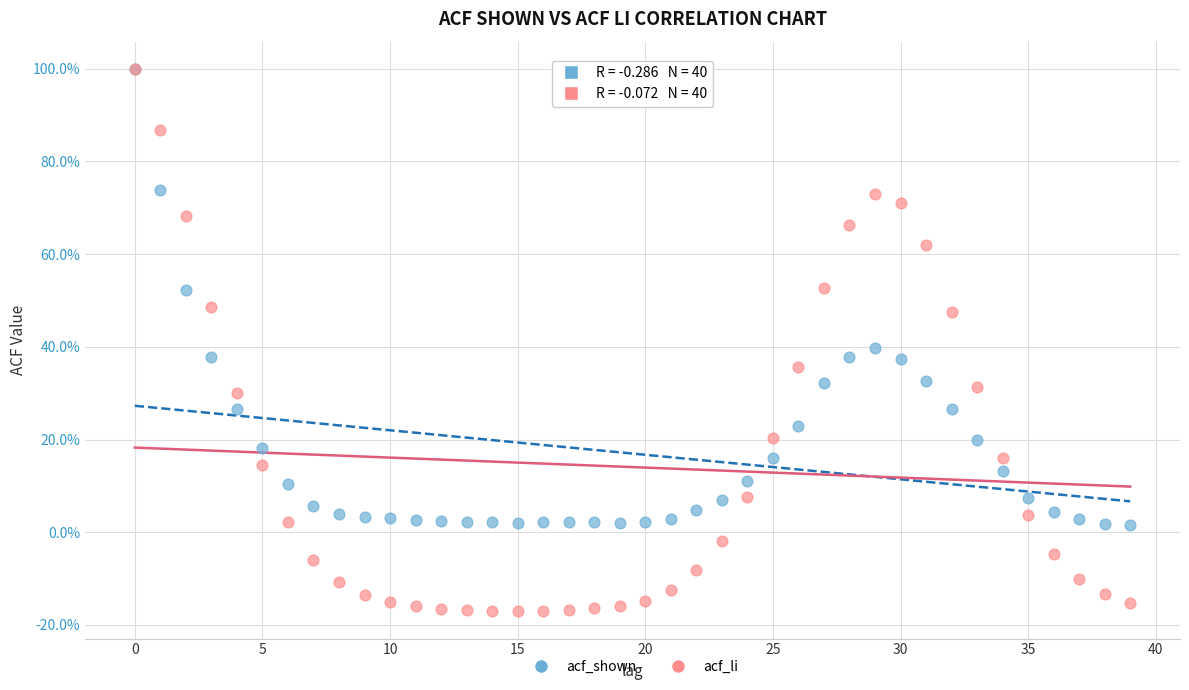

What are all the series names shown in the legend?

acf_shown, acf_li